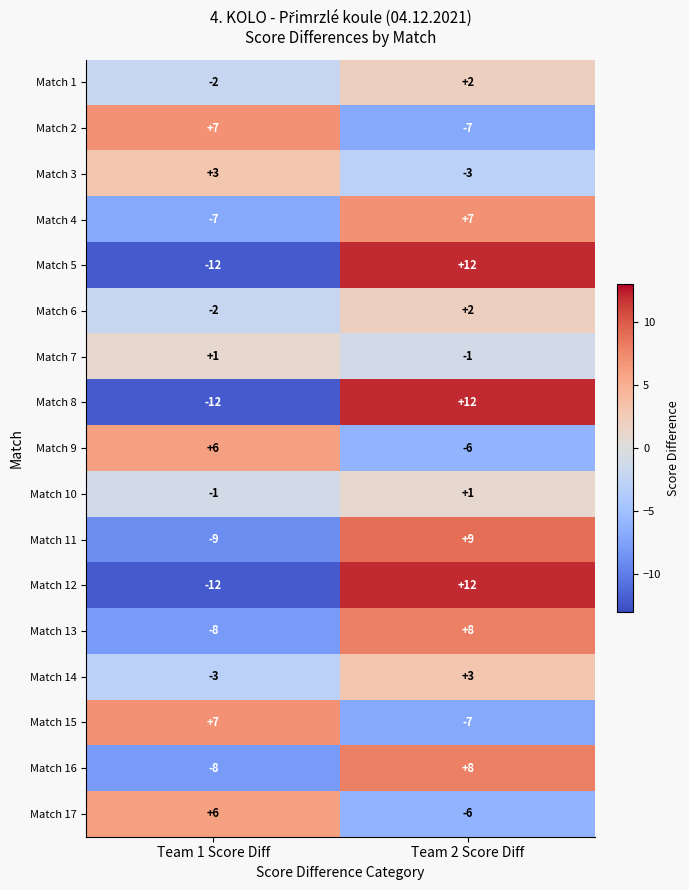

What is the total value across all series at Team 1 Score Diff?

-46